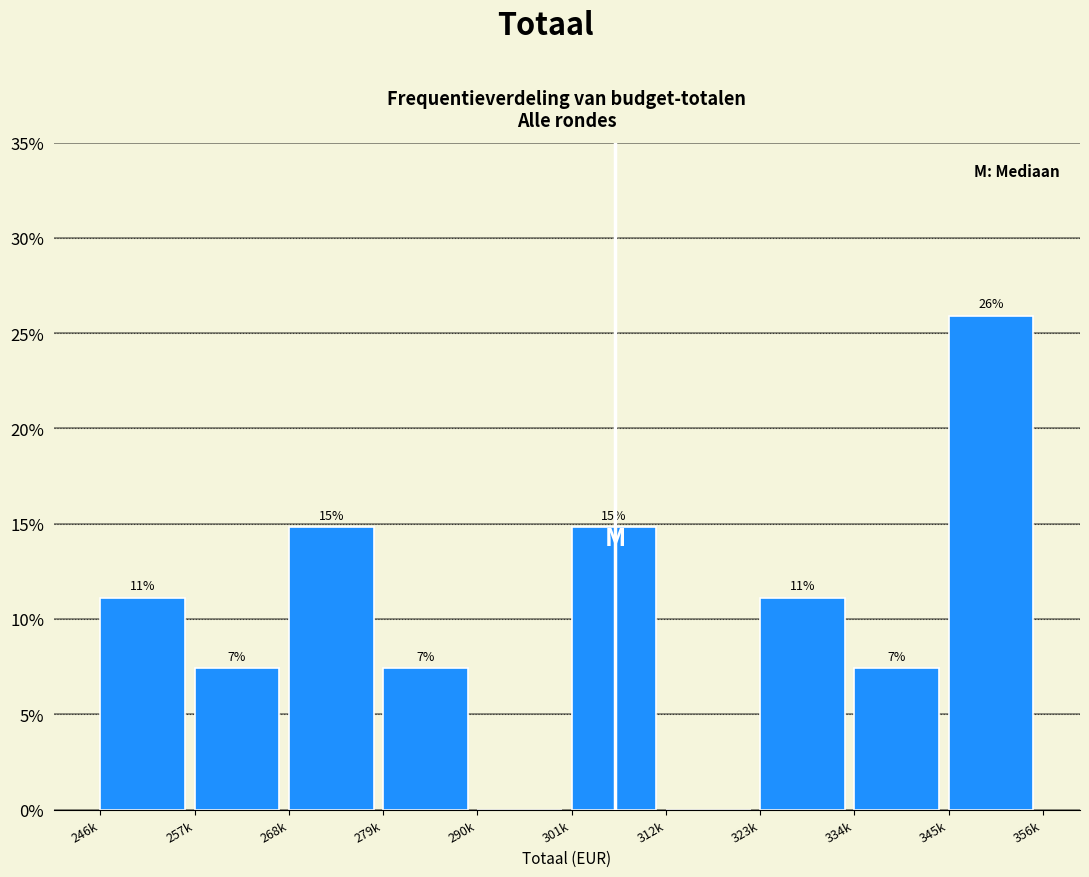

Are the bars horizontal?

No